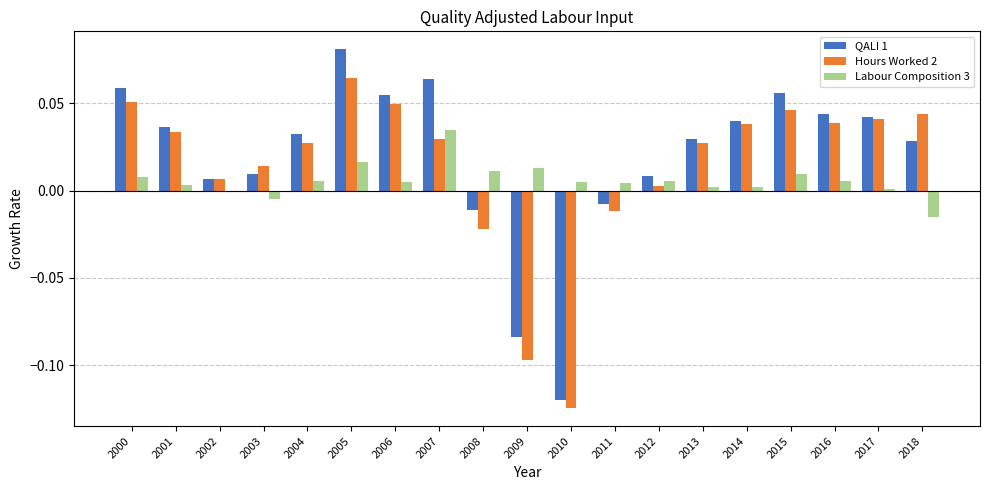

At which label does Hours Worked 2 reach its peak?

2005